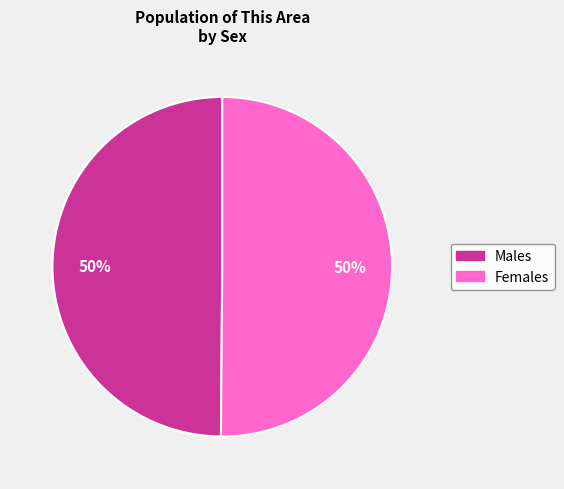

To the nearest percent, what is the average slice percentage?

50%